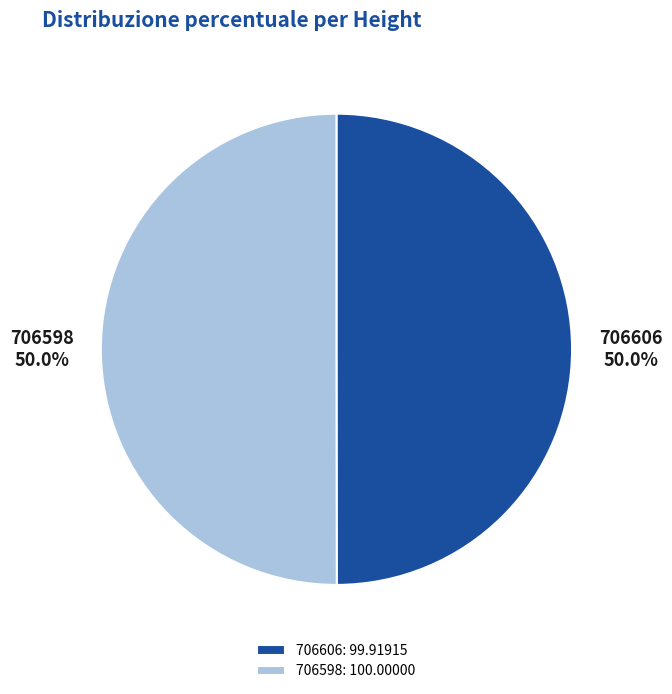

Is it true that 706606 is 50% of the pie?

True